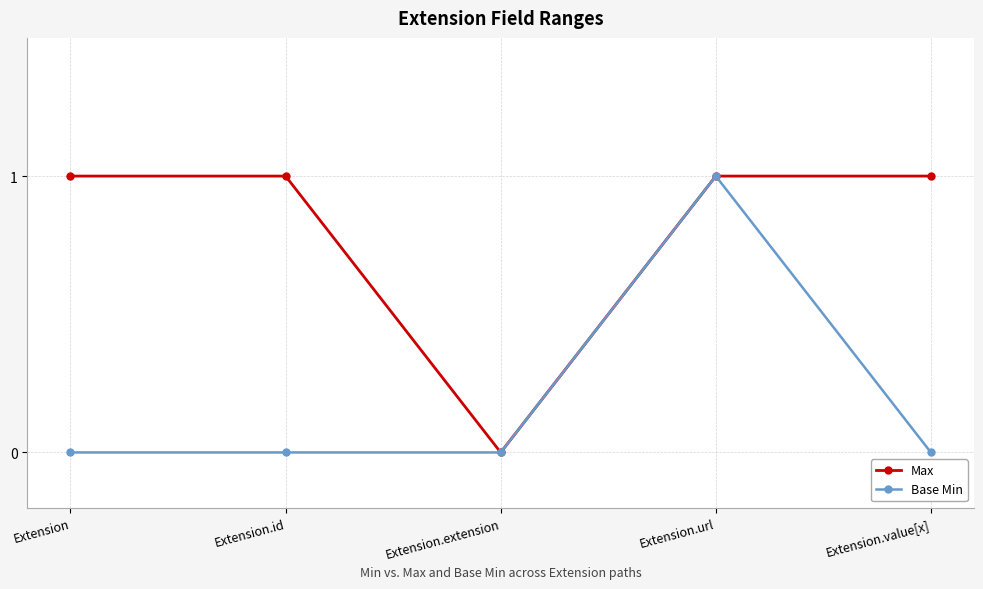

True or false: Max has a value of 0 at Extension.value[x].

False